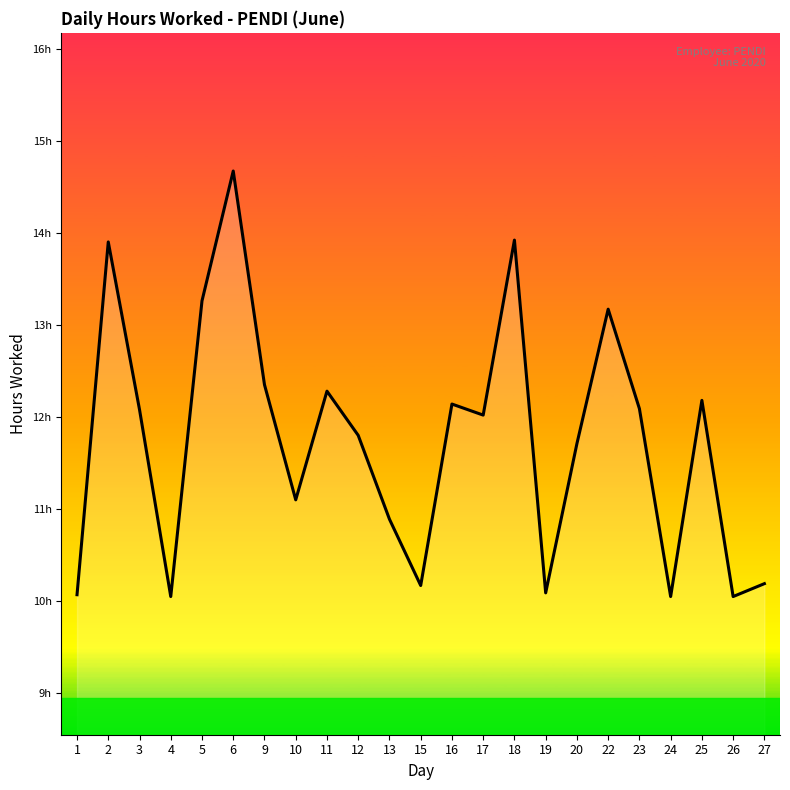

Where is the data nearest to the value 12?

17